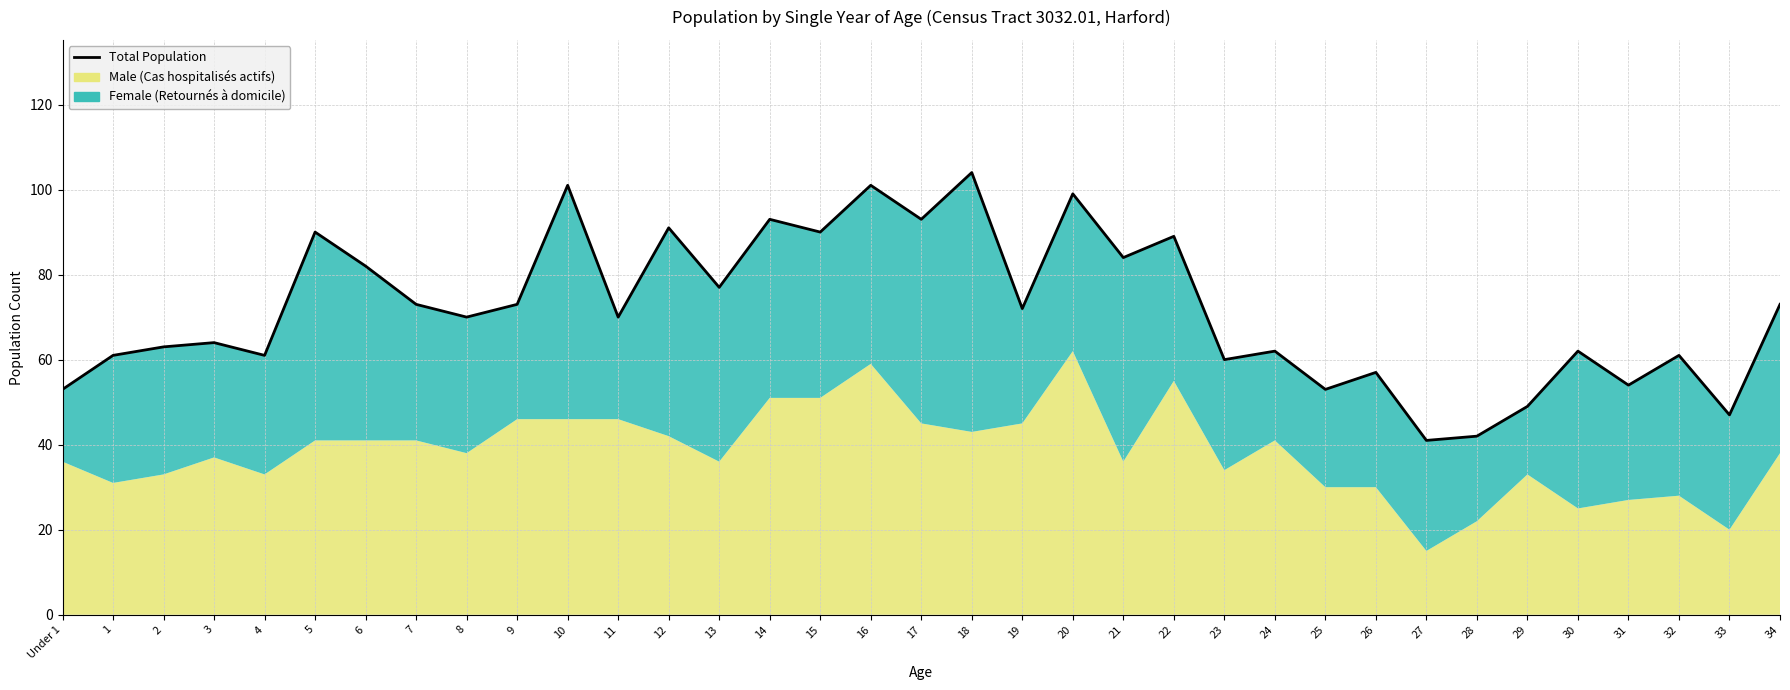

What is the label of the 14th point from the right?

21